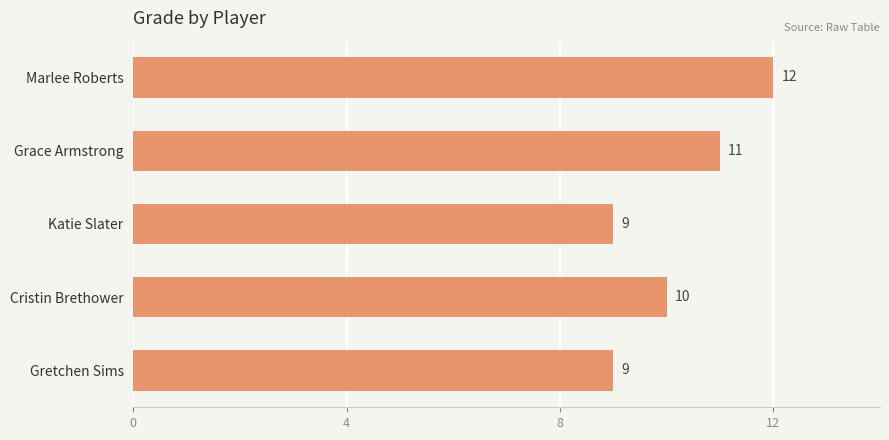

What is the difference between the maximum and minimum values?

3